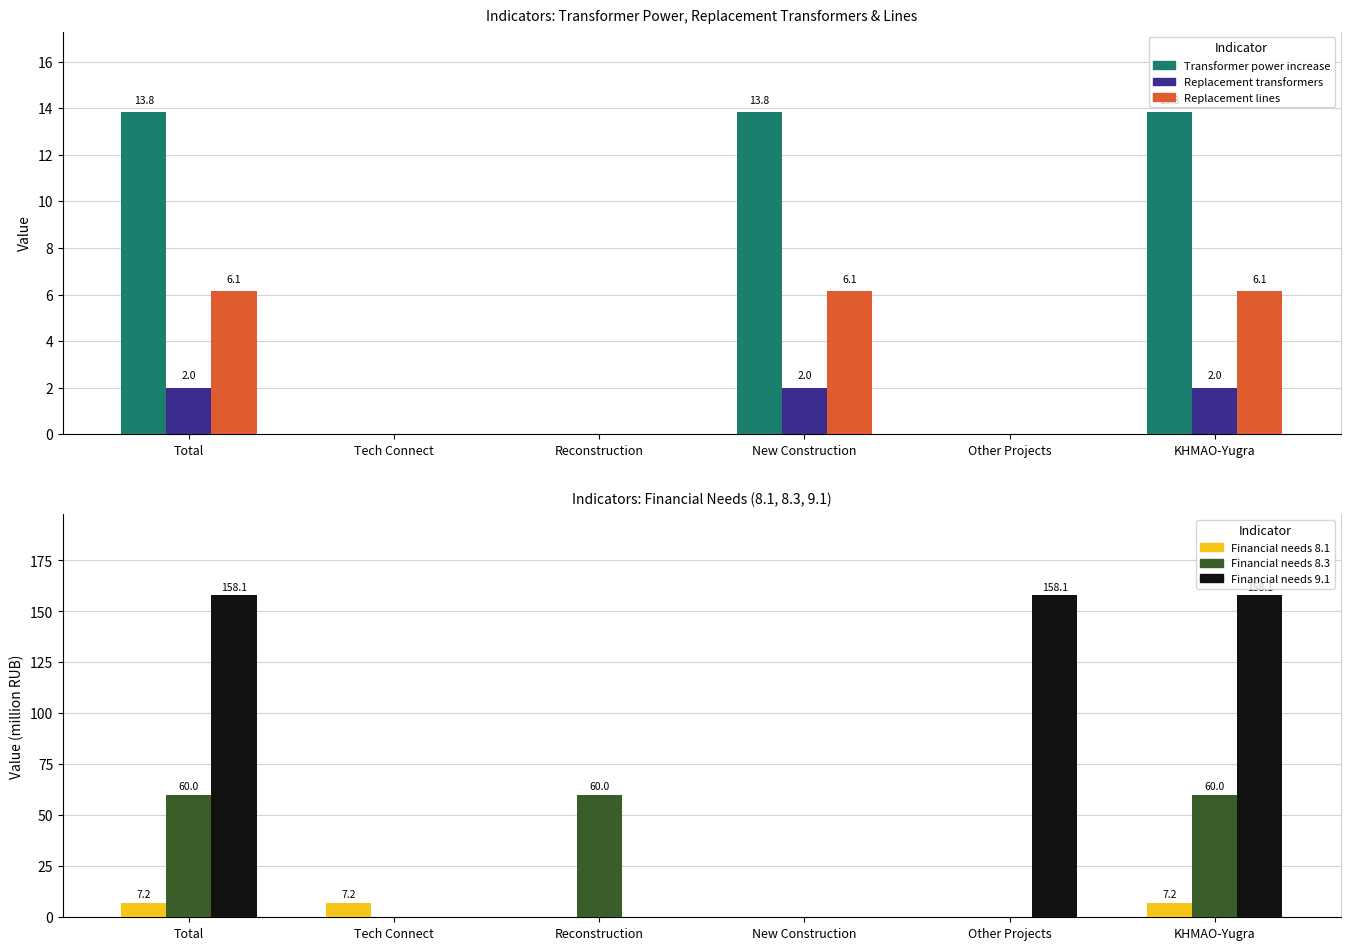

What is the difference between the maximum and minimum values in the Transformer power increase series?

13.8